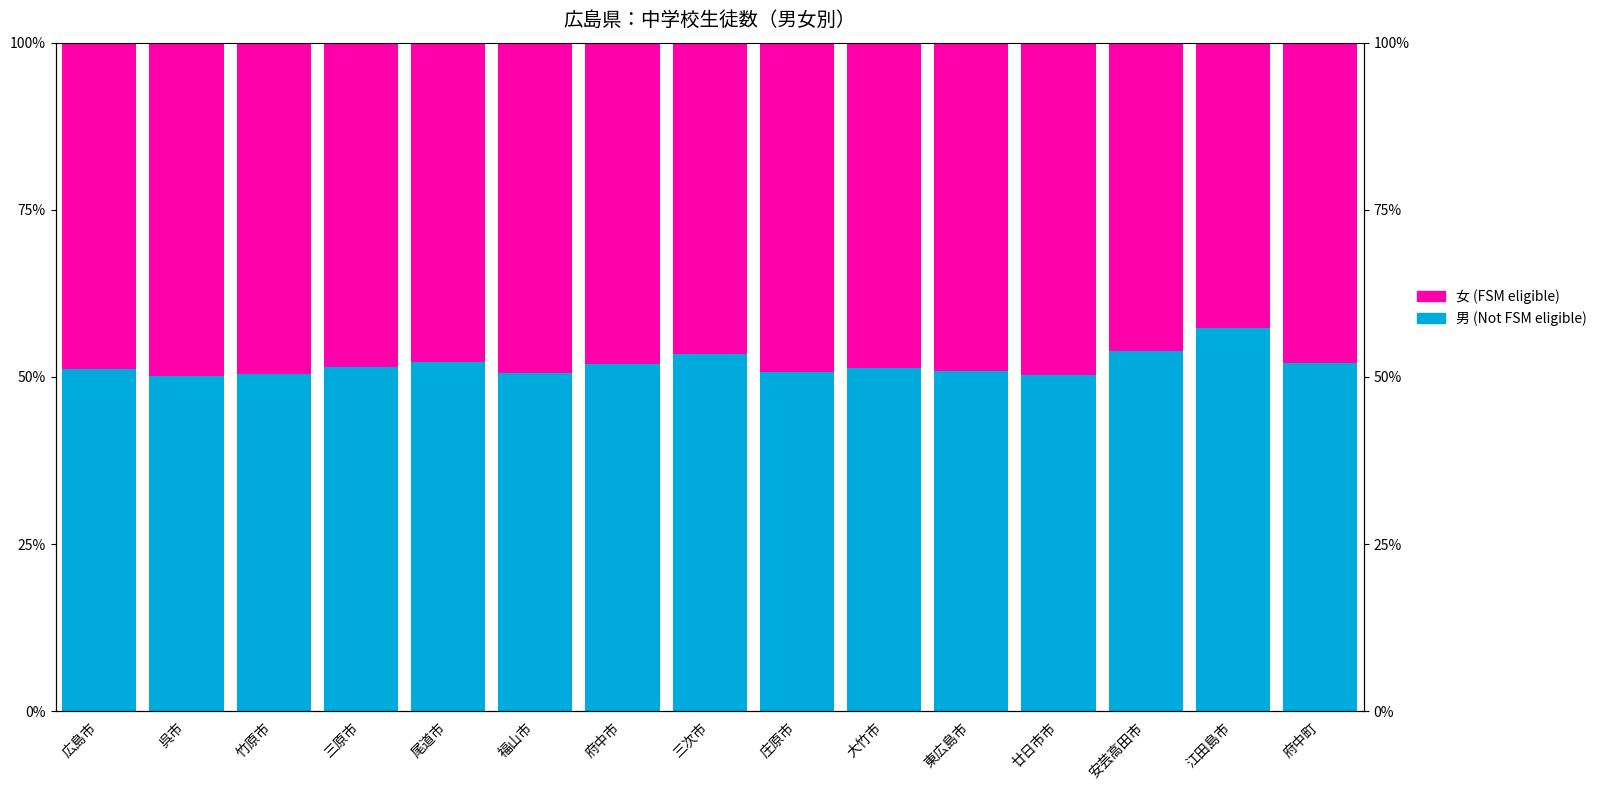

Which series has the largest range (max minus min)?

男 (Not FSM eligible)